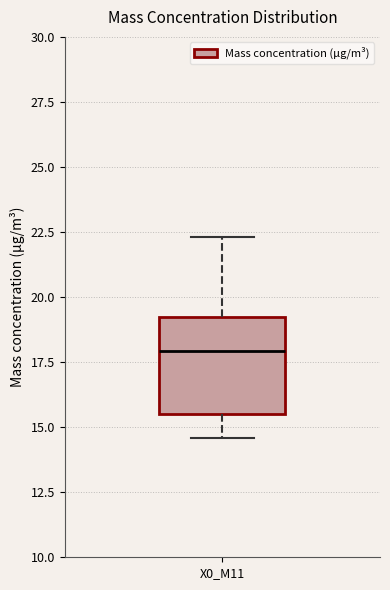

Read this box plot against the y-axis: the position of the median line, the range covered by the box, and the ends of both whiskers. The values are not printed on the chart, so give them approximately, as read against the axis.

median 18.0, box 15.5 to 19.0, whiskers 14.5 to 22.5